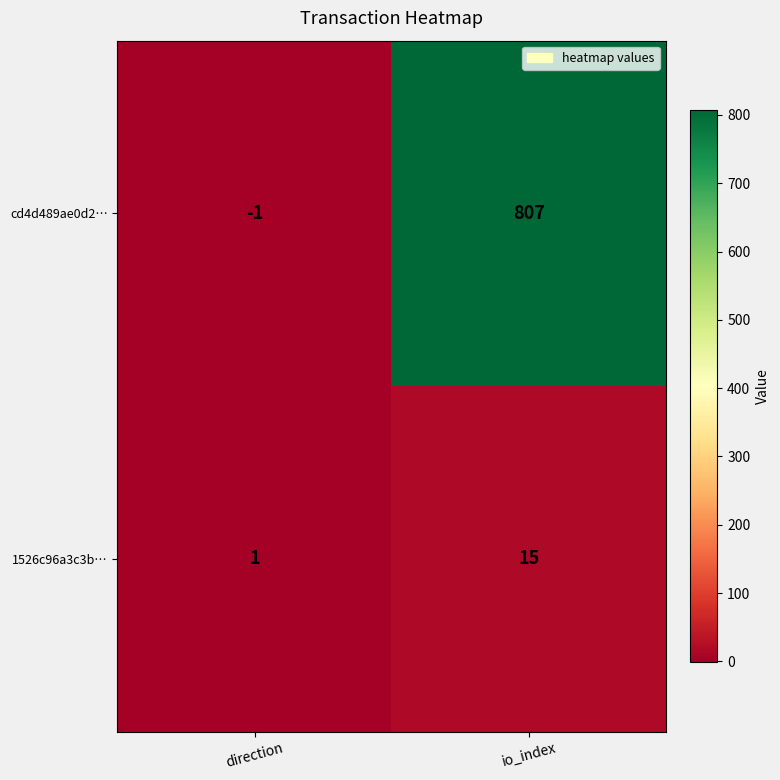

How many data points does each series have?

2